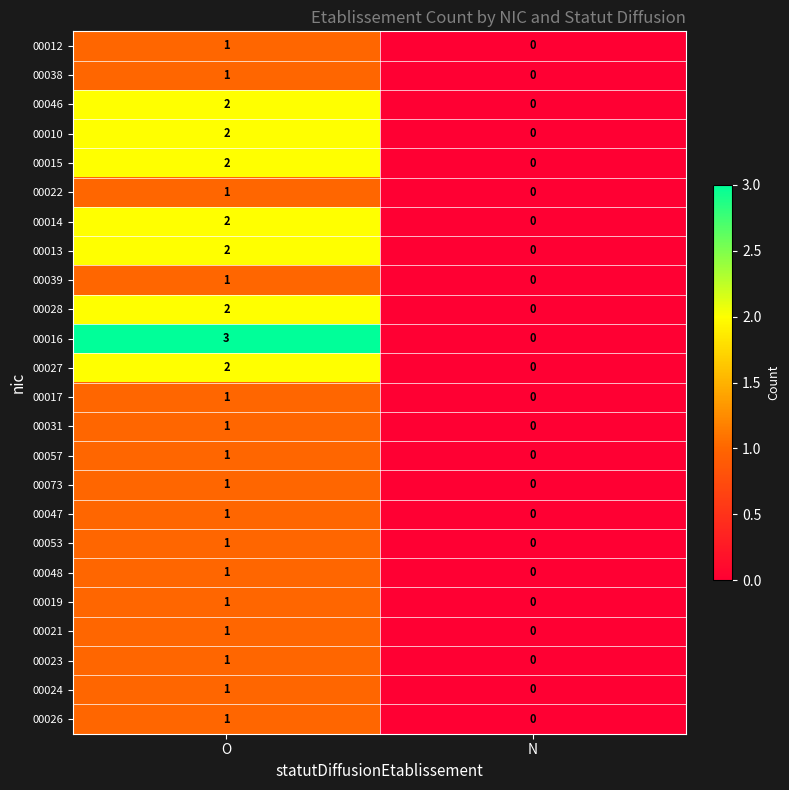

Which series has the widest spread of values?

00016